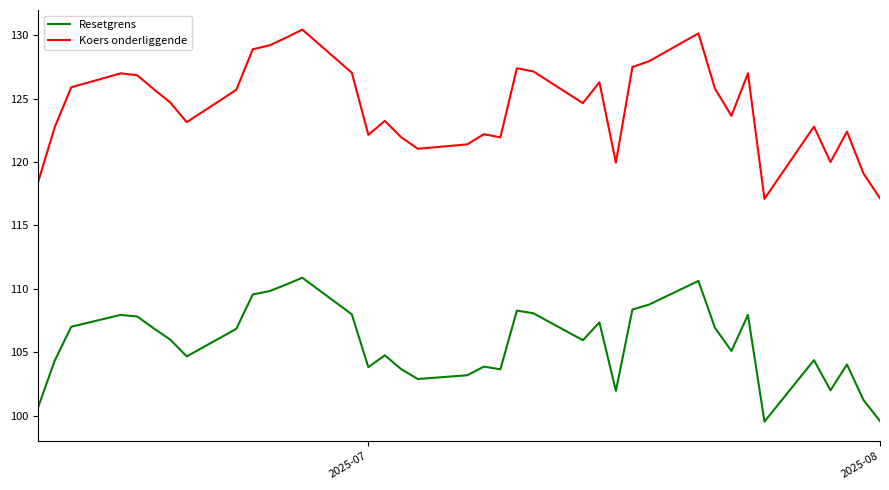

True or false: Koers onderliggende and Resetgrens intersect in this chart.

False